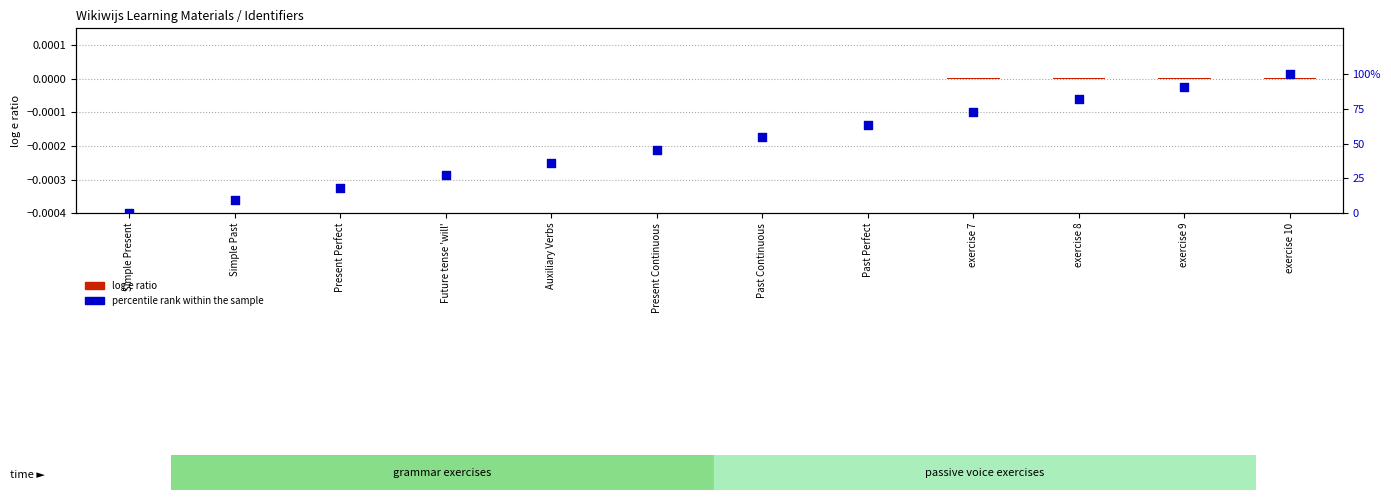

Which series has the largest Y range (max minus min)?

percentile rank within the sample